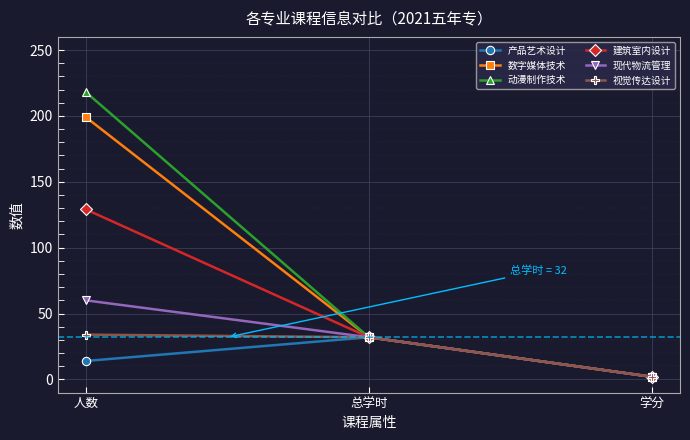

What is the sum of all 现代物流管理 values?

94